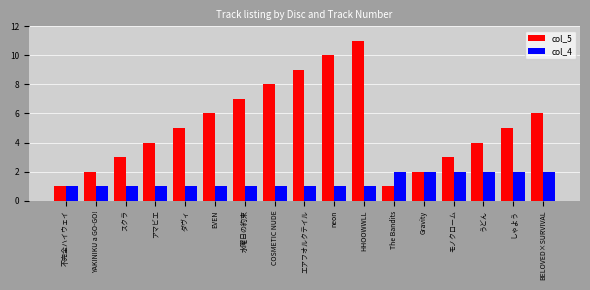

What is the label of the 14th bar from the left?

モノクローム